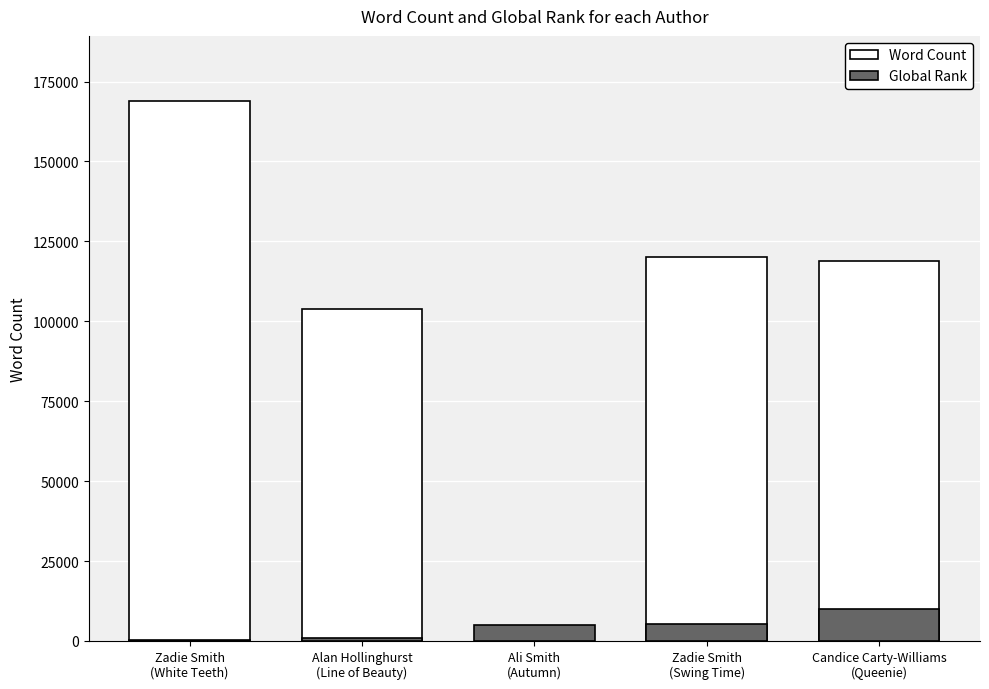

Reading right to left, list all the values displayed in this chart.

Word Count: Candice Carty-Williams
(Queenie)=119000	Zadie Smith
(Swing Time)=120000	Ali Smith
(Autumn)=0	Alan Hollinghurst
(Line of Beauty)=104000	Zadie Smith
(White Teeth)=169000
Global Rank: Candice Carty-Williams
(Queenie)=10100	Zadie Smith
(Swing Time)=5387	Ali Smith
(Autumn)=5084	Alan Hollinghurst
(Line of Beauty)=866	Zadie Smith
(White Teeth)=216